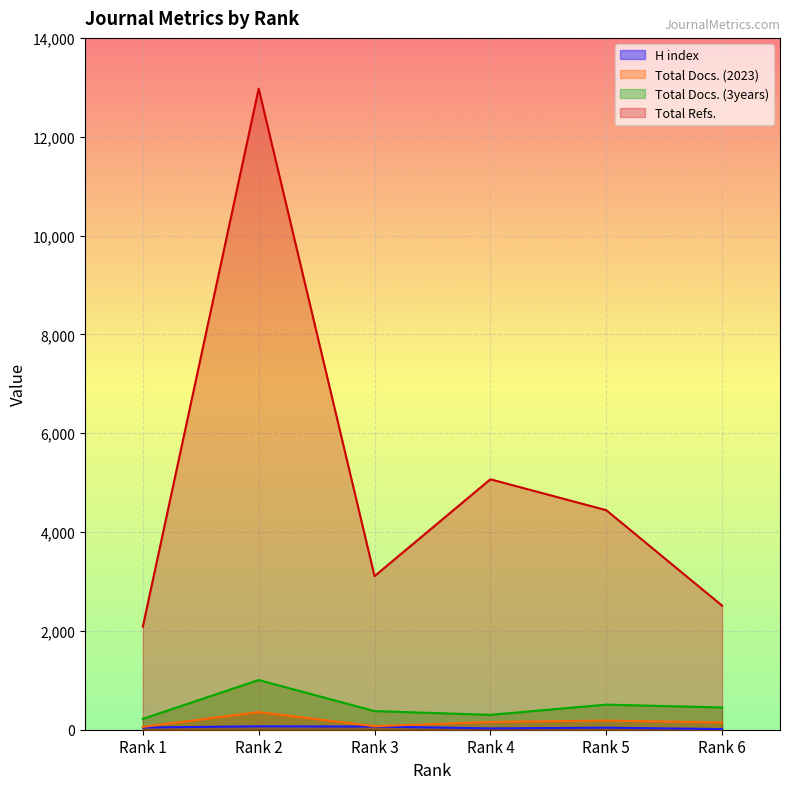

What is the difference between the maximum and minimum values in the Total Refs. series?

10887